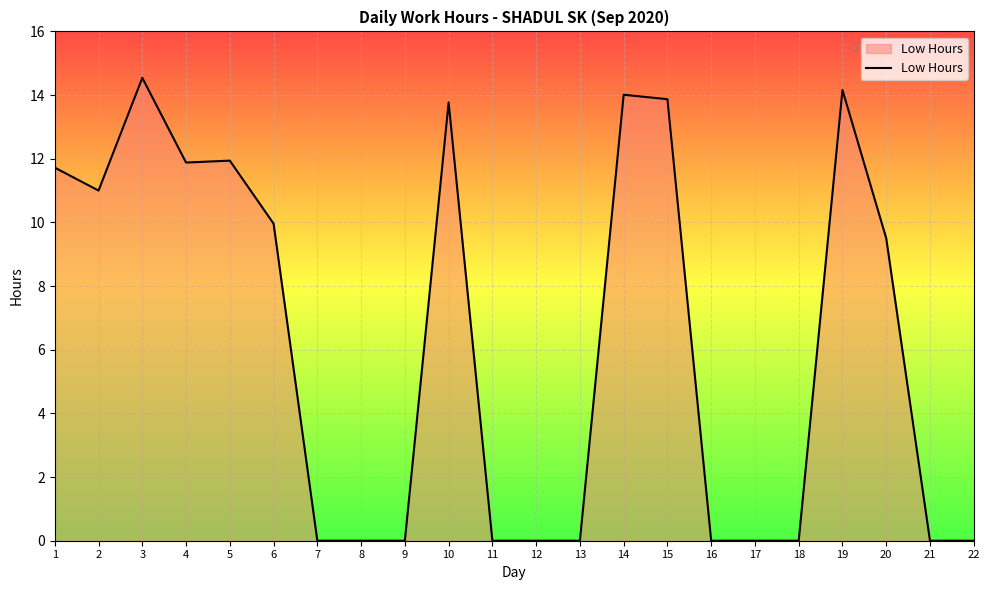

Count the number of categories in the chart.

22